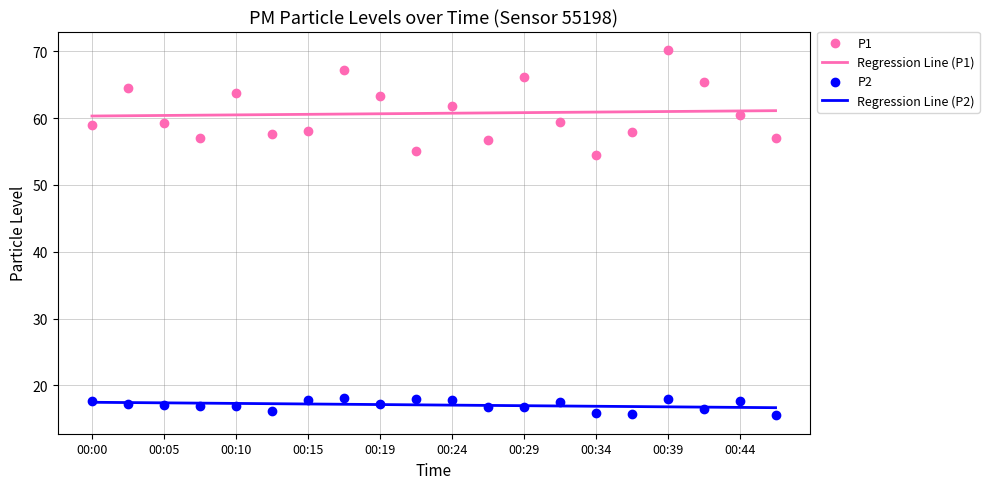

Which series has the largest total across all categories?

Regression Line (P1)